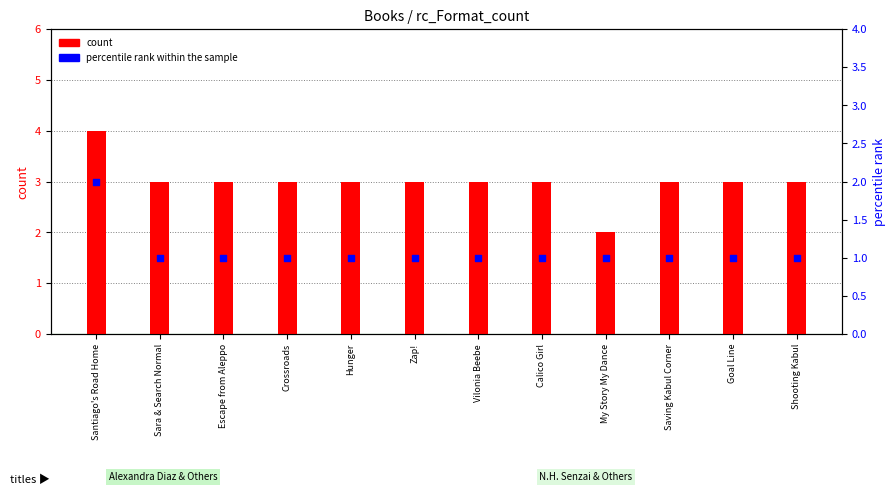

Which series has the largest total across all categories?

count